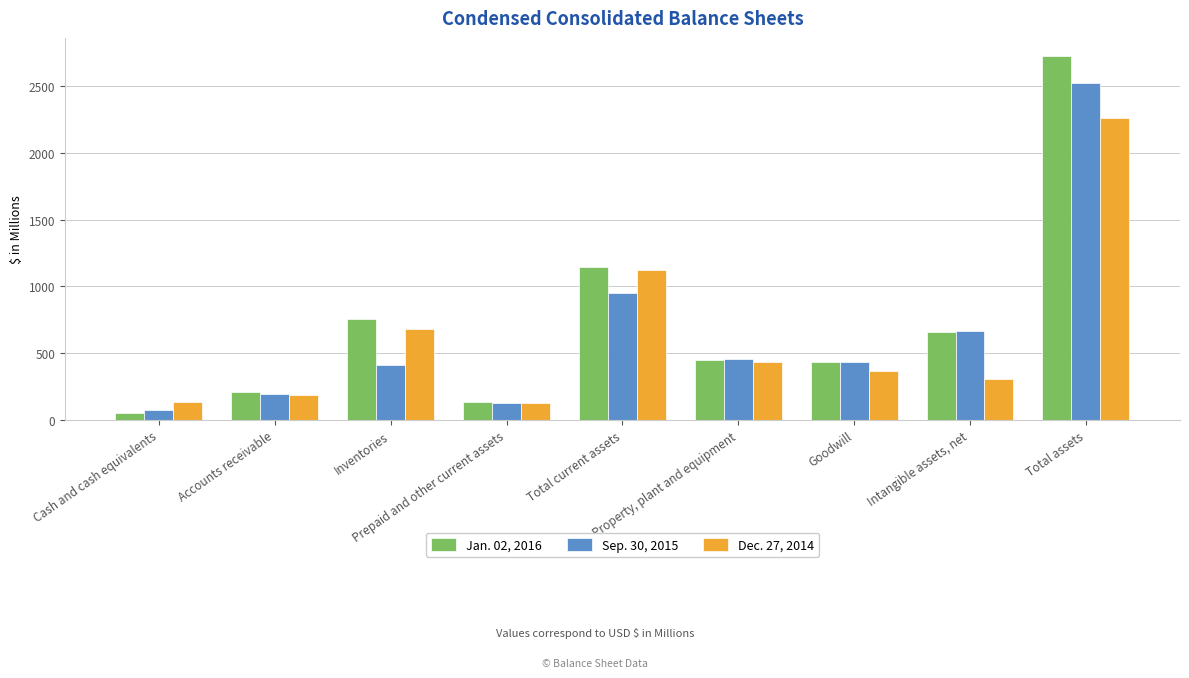

What value does the Sep. 30, 2015 series have at Total assets?

2527.2